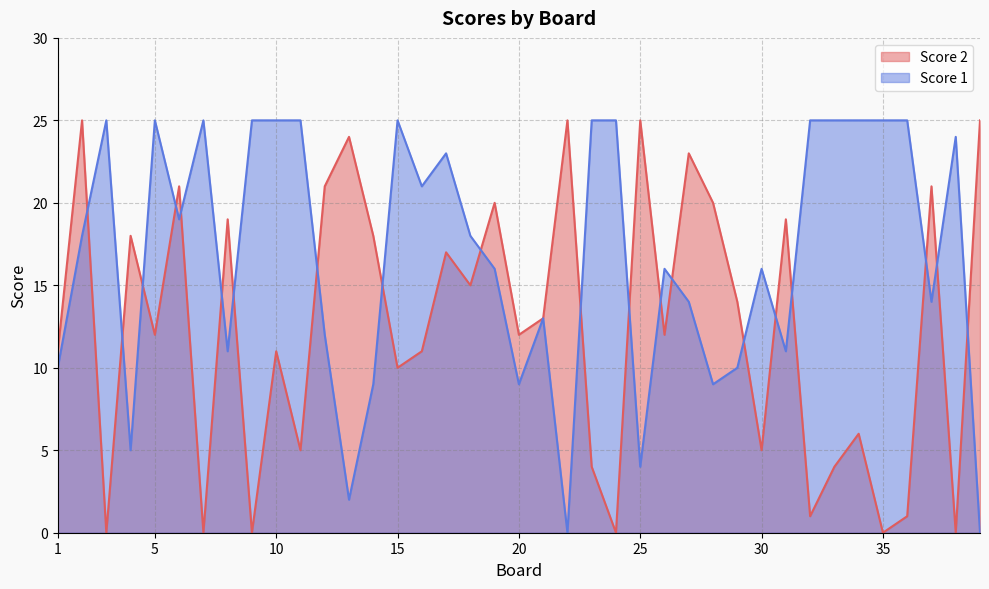

At how many categories does at least one series exceed 3?

39